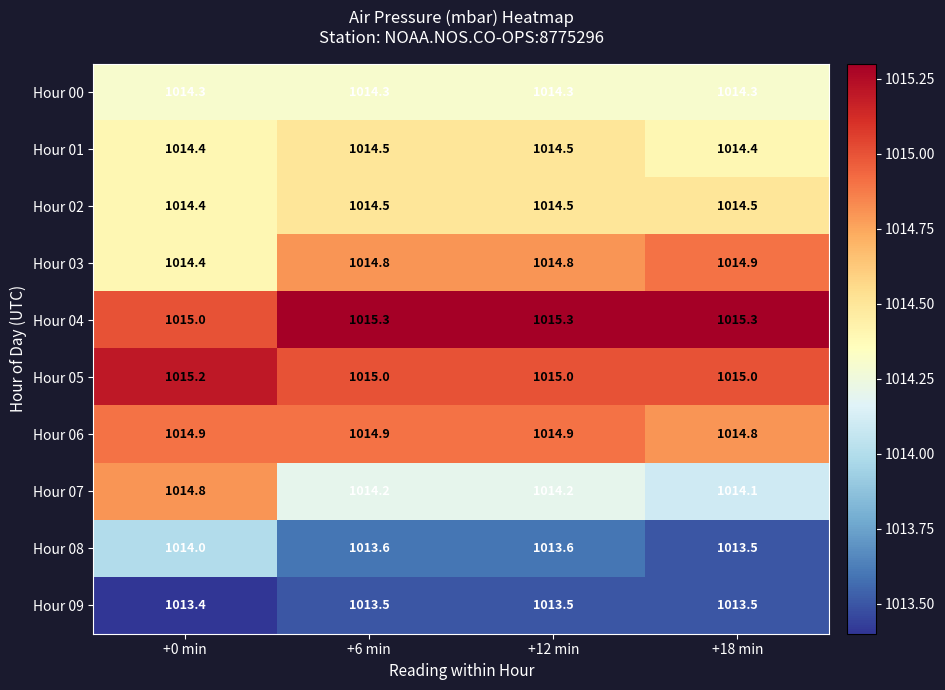

How many Hour 01 values are between 1014 and 1015?

4